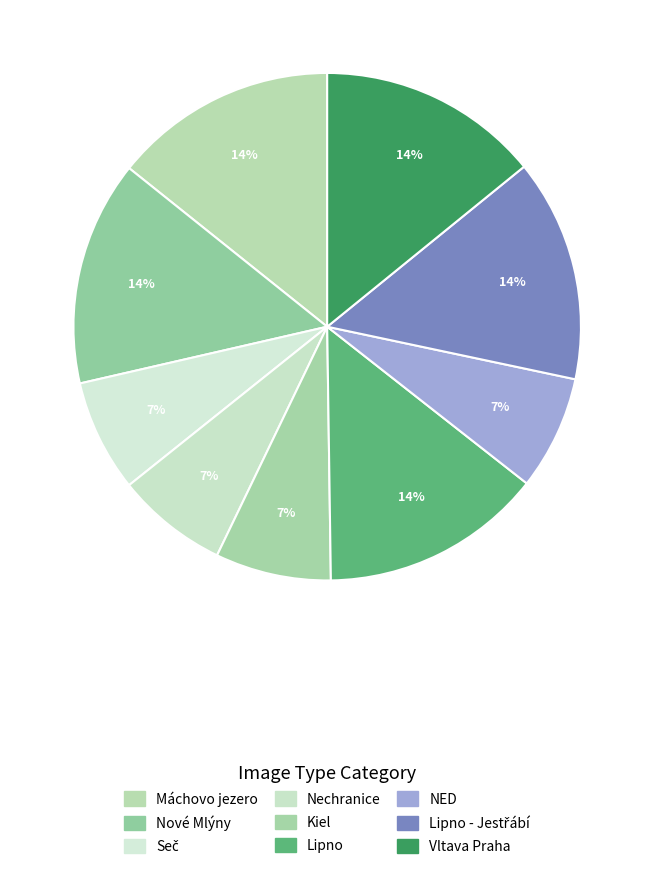

Which category has the biggest portion of the pie?

Lipno - Jestřábí